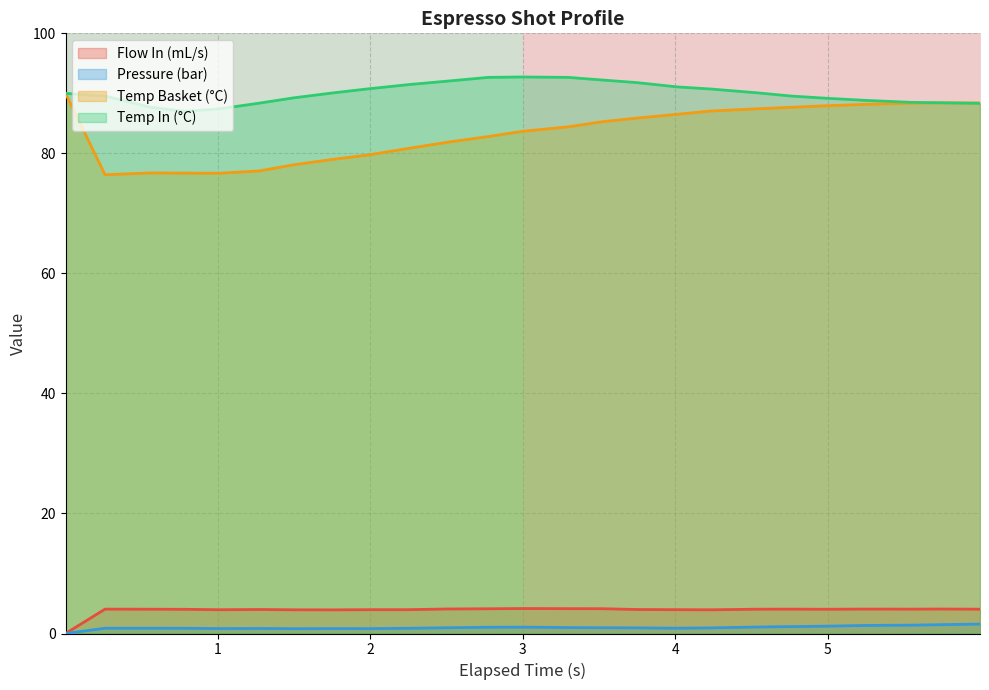

True or false: Temp In (°C) and Pressure (bar) intersect in this chart.

False